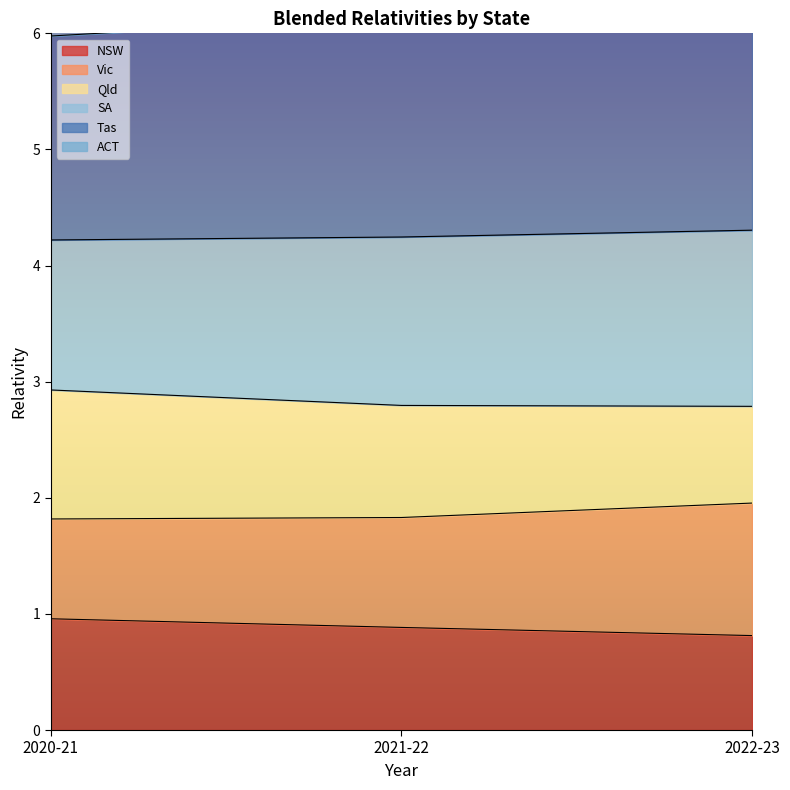

What is the label of the 2nd point from the right?

2021-22